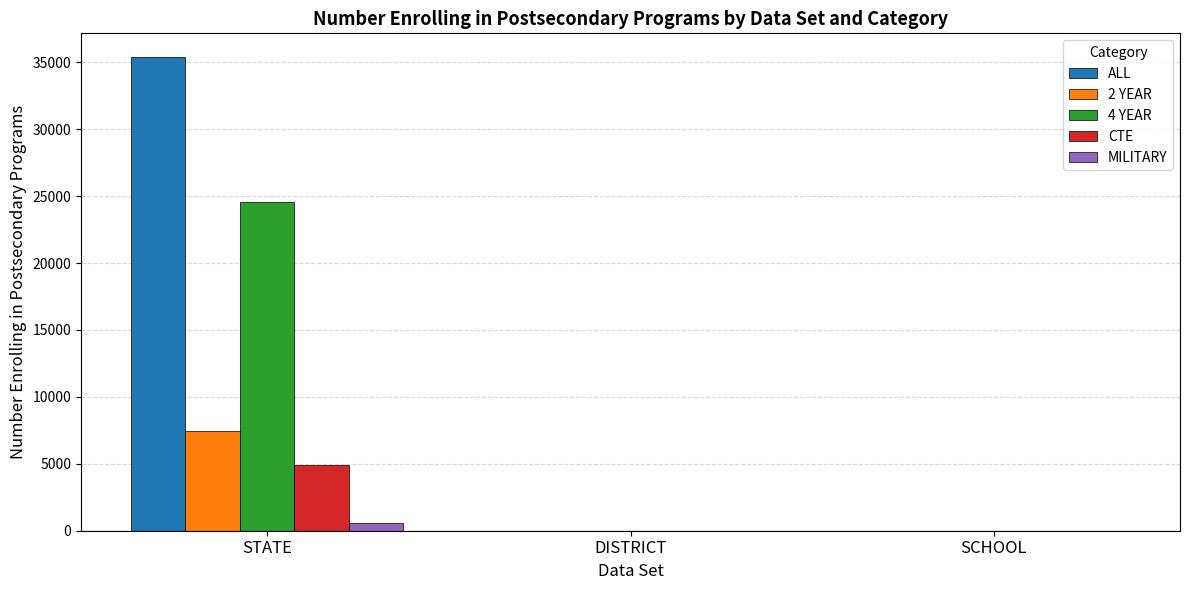

How many groups of bars are there?

3